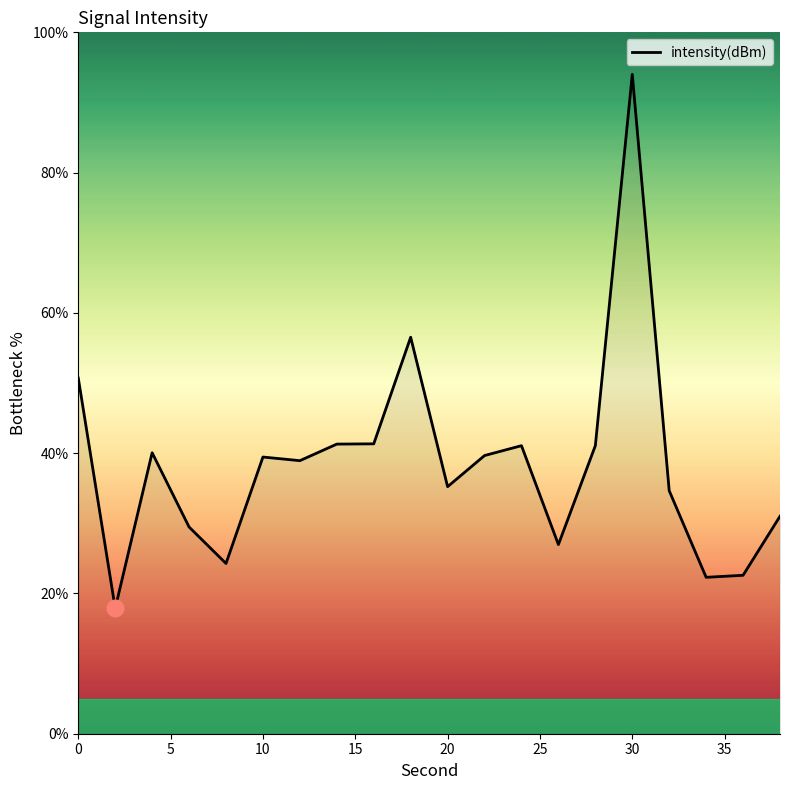

What is the smallest value displayed?

17.9